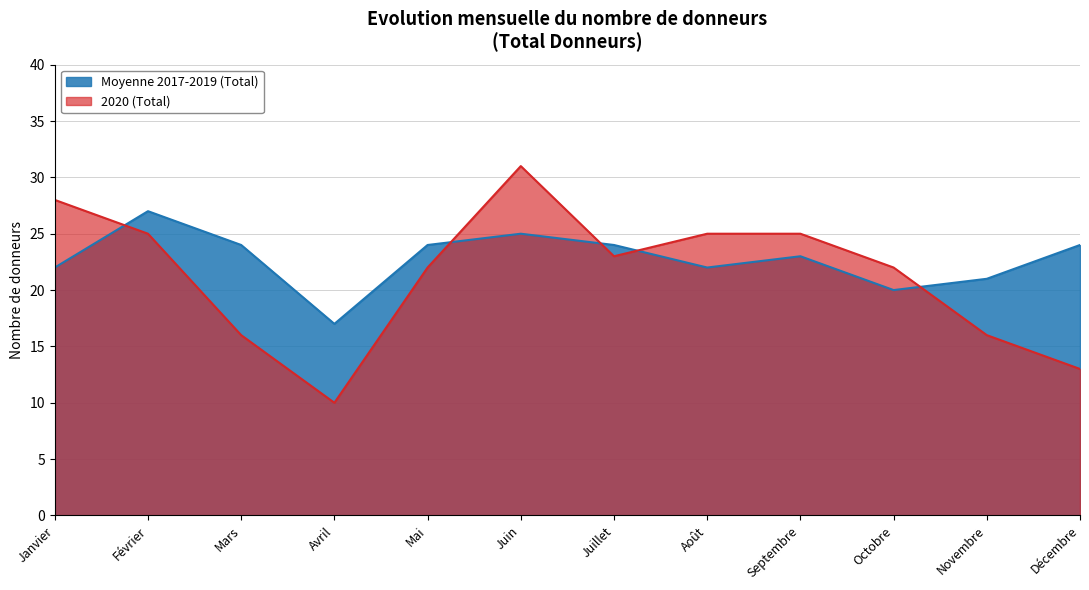

True or false: 2020 (Total) has a value of 10 at Mars.

False